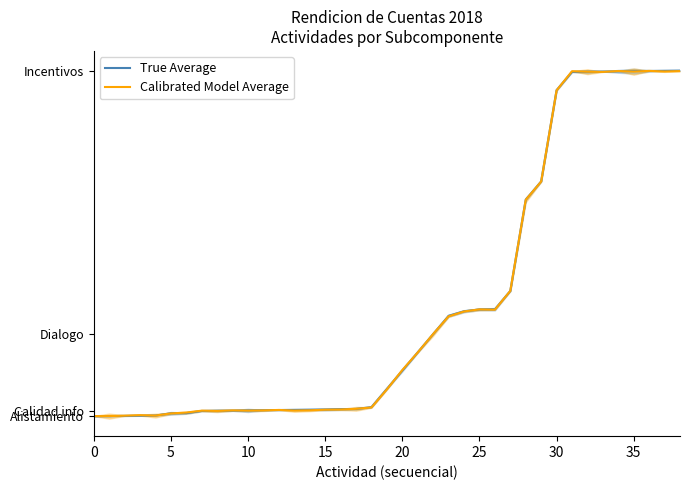

What are all the series names shown in the legend?

True Average, Calibrated Model Average